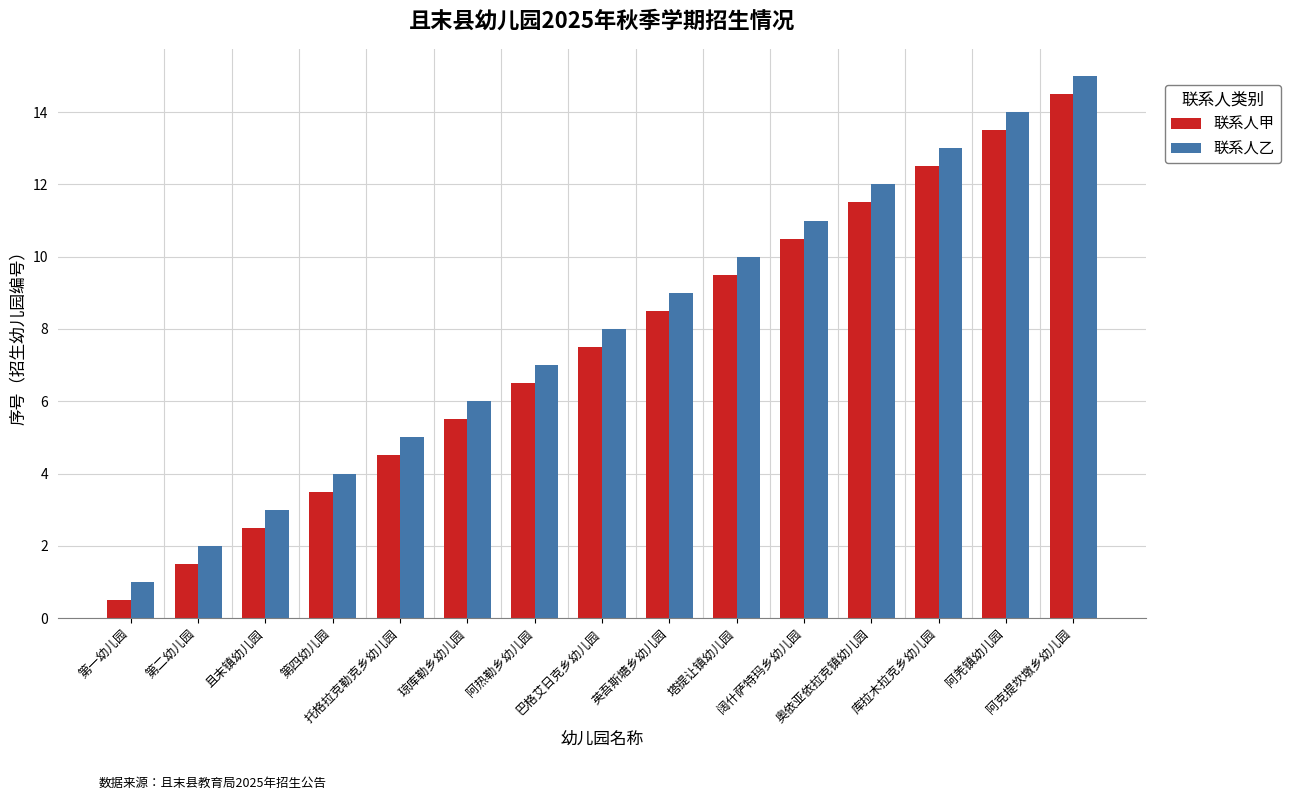

Which category has the highest value in the 联系人甲 series?

阿克提坎墩乡幼儿园